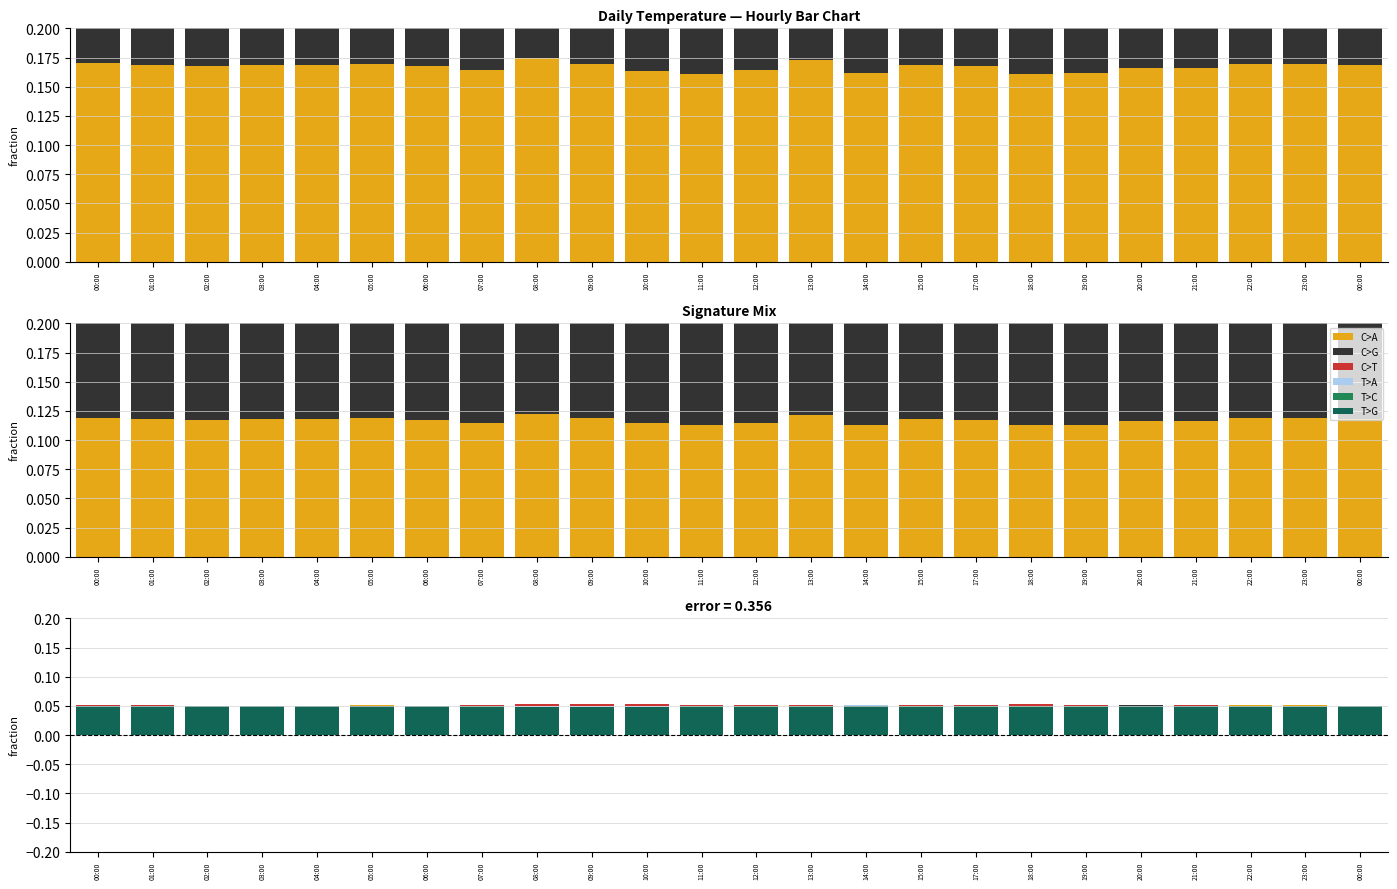

What is the label of the 9th bar from the left?

08:00